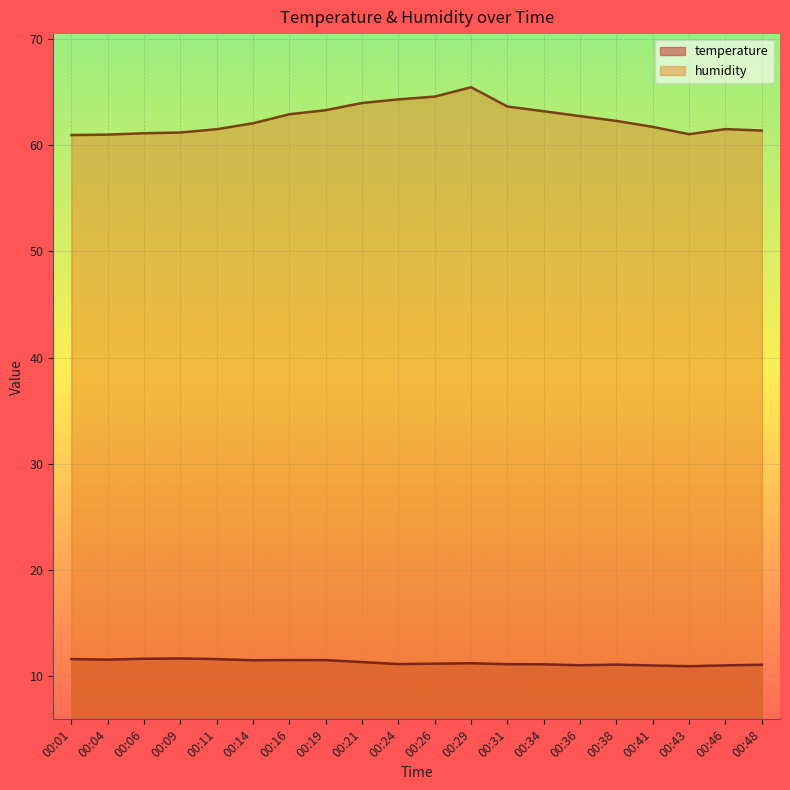

What is the difference between the maximum and minimum values in the humidity series?

4.5